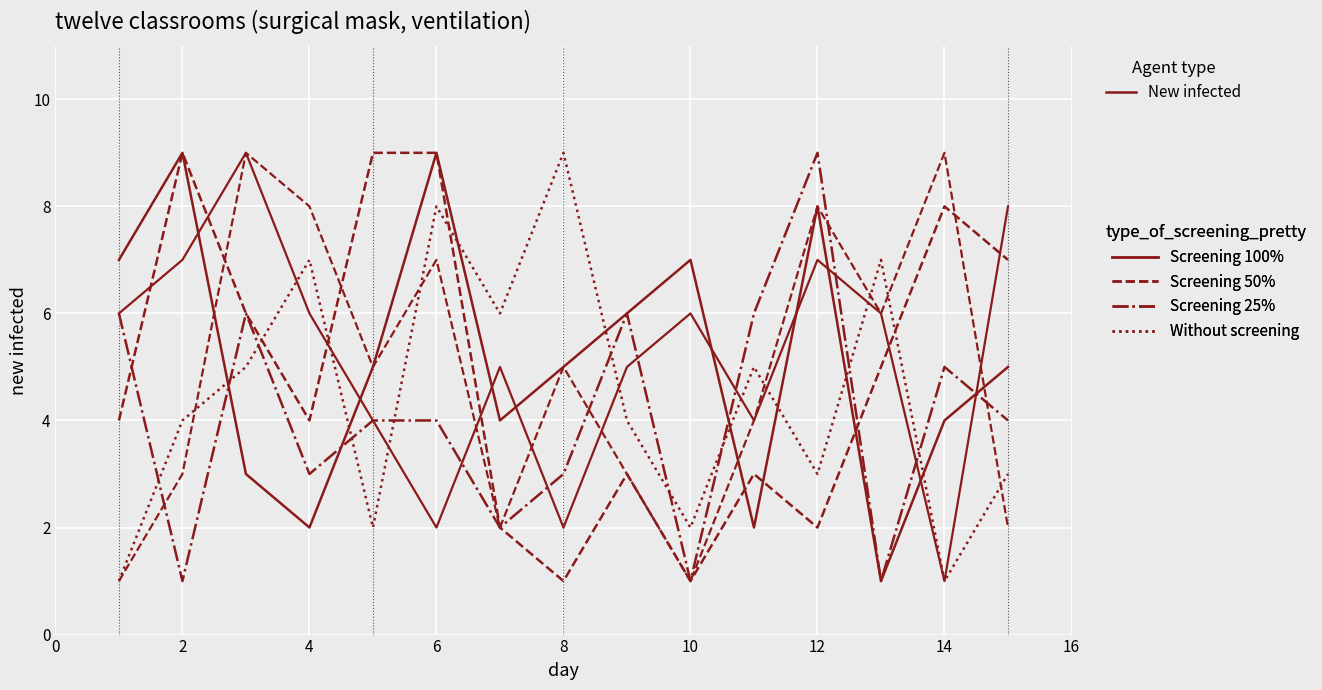

How many lines are shown in the chart?

6